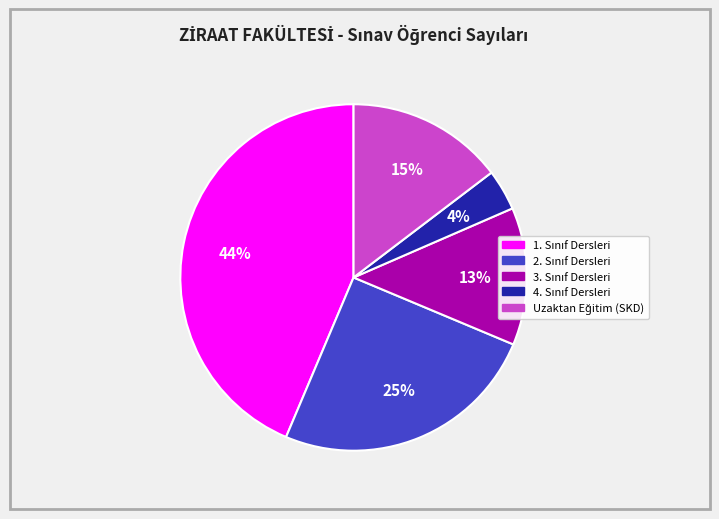

Is there any slice that represents more than half of the pie?

No